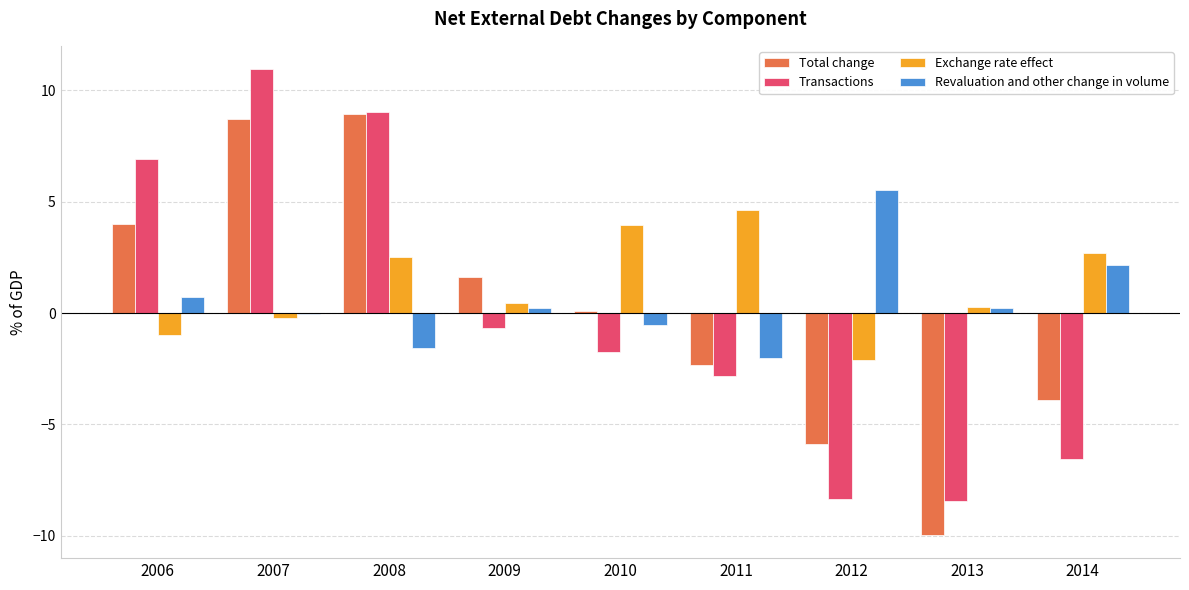

Between 2008 and 2012, which series saw the biggest shift?

Transactions